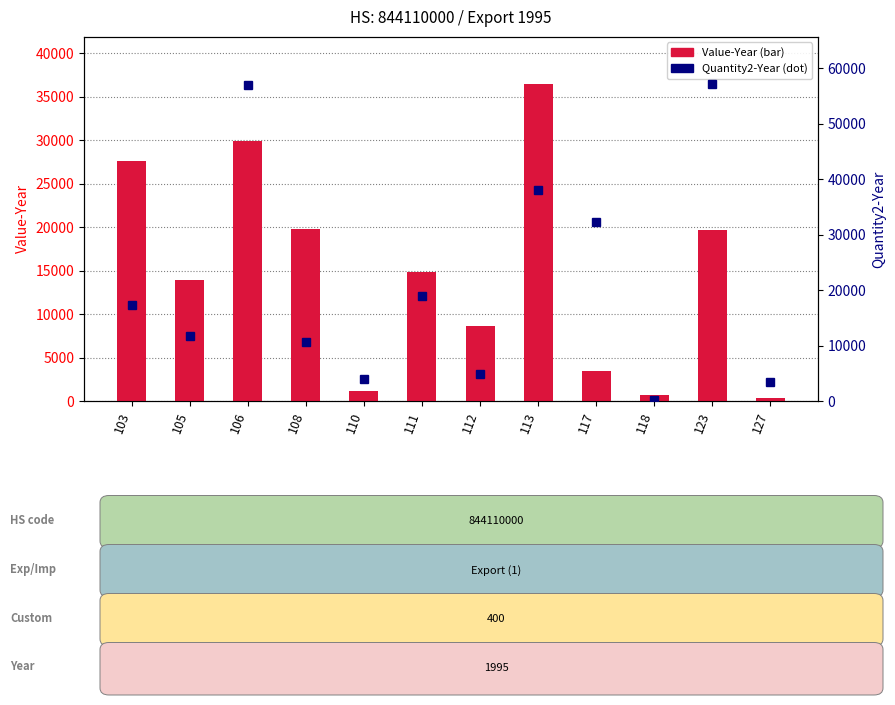

What is the maximum value for Quantity2-Year?

57110